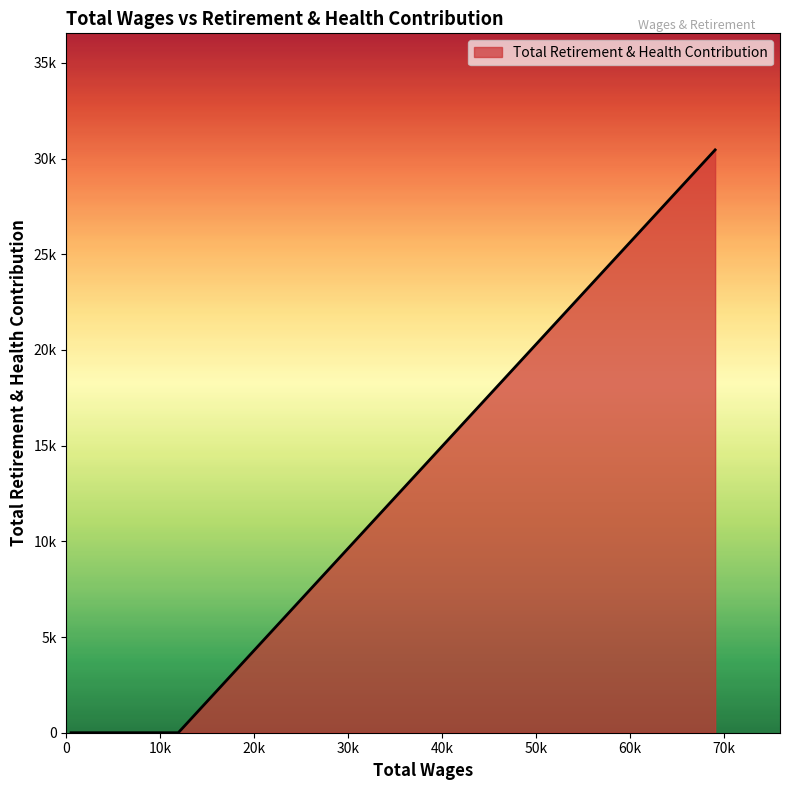

Reading left to right, list all the values displayed in this chart.

69048.0=30455	11909.0=0	10132.0=0	8884.0=0	5531.0=0	5146.0=0	4174.0=0	2857.0=0	496.0=0